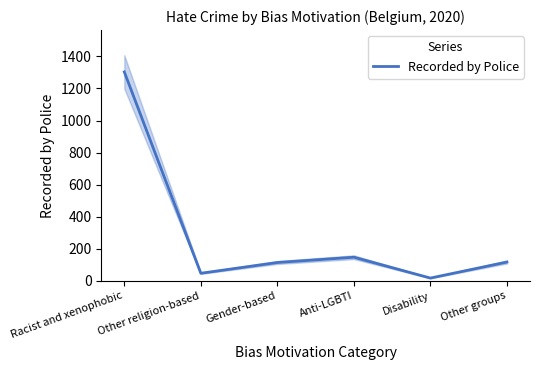

At which category does the data reach its first local peak?

Anti-LGBTI